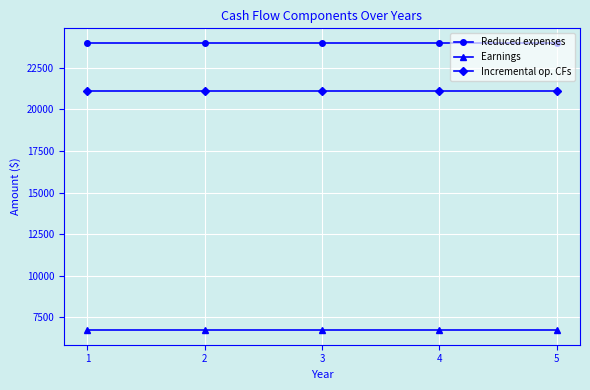

The value of Earnings at 1 is 6720. True or false?

True